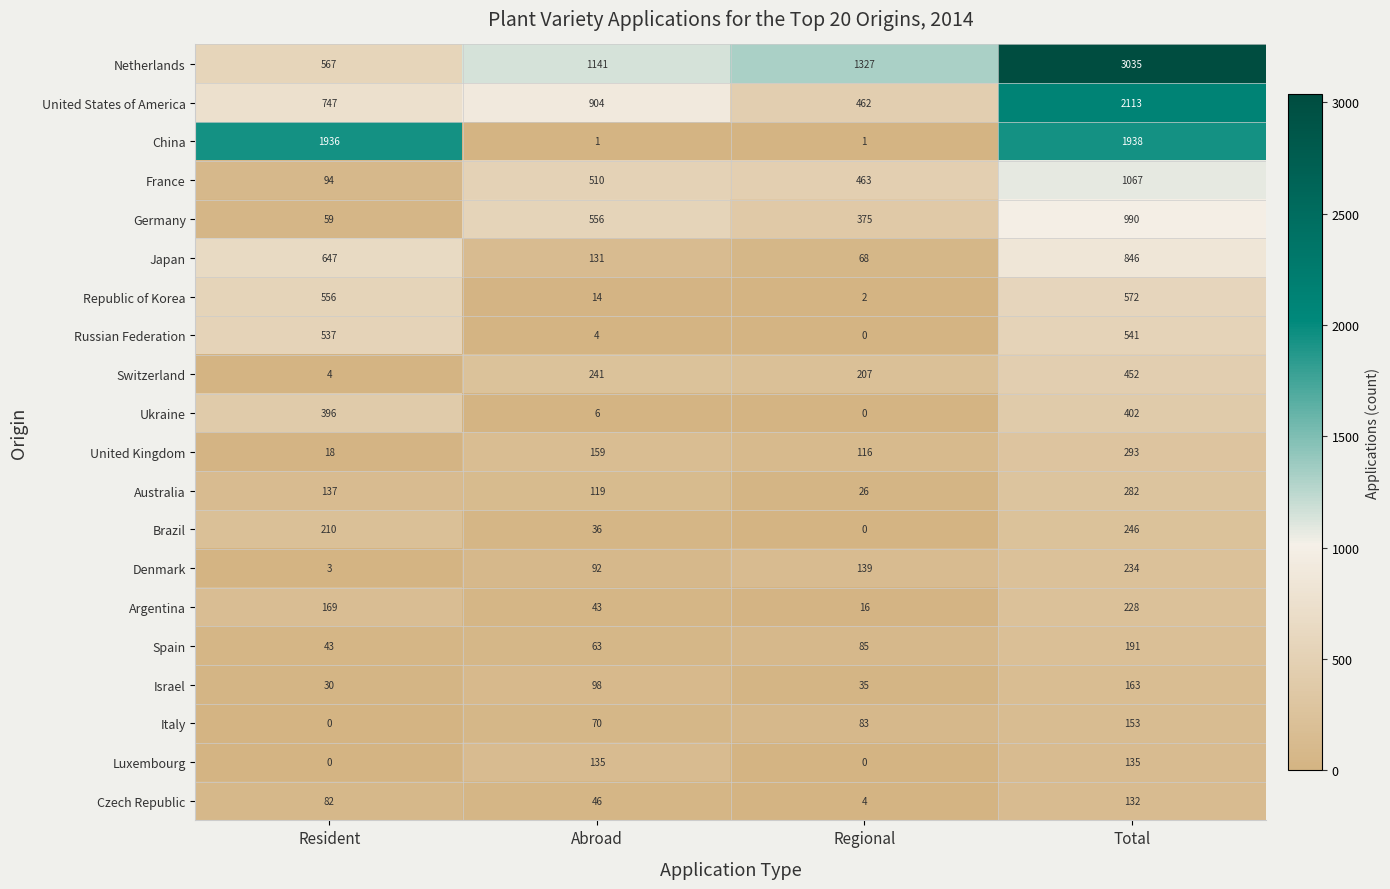

What is the difference between the highest and lowest values at Total?

2903